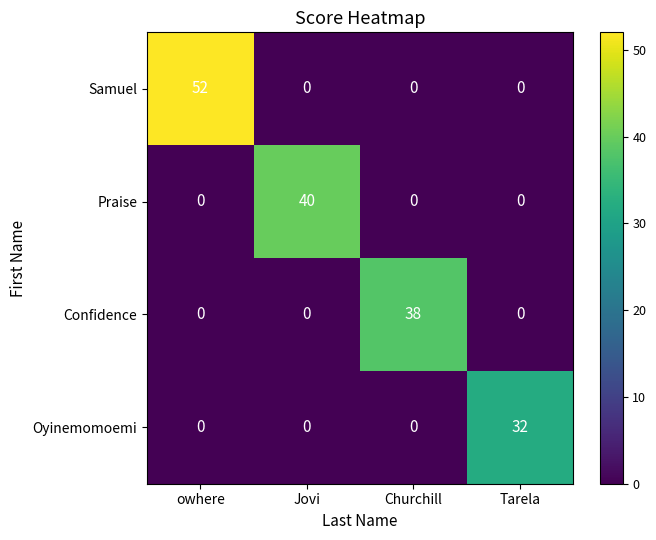

Rank the series by their maximum value, from lowest to highest.

Oyinemomoemi, Confidence, Praise, Samuel